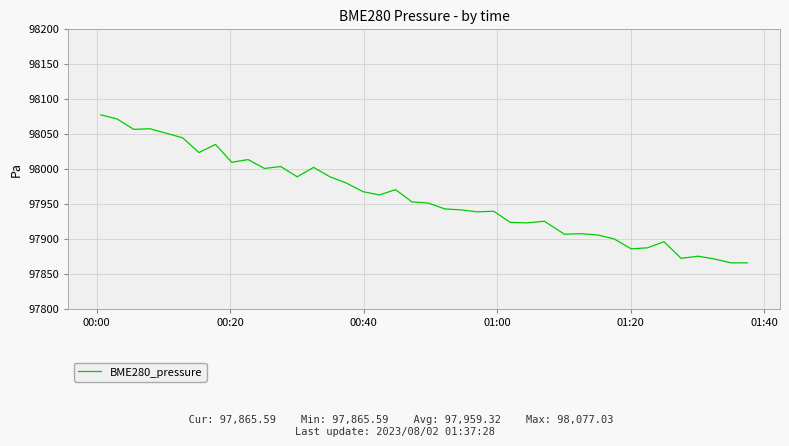

What is the smallest value displayed?

97865.6